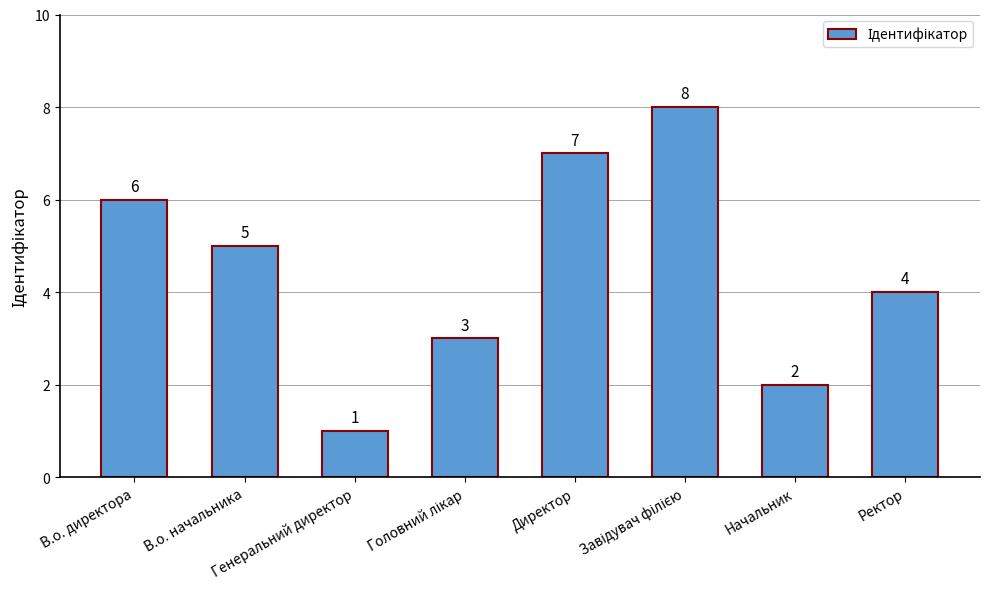

What is the approximate value at В.о. начальника?

5